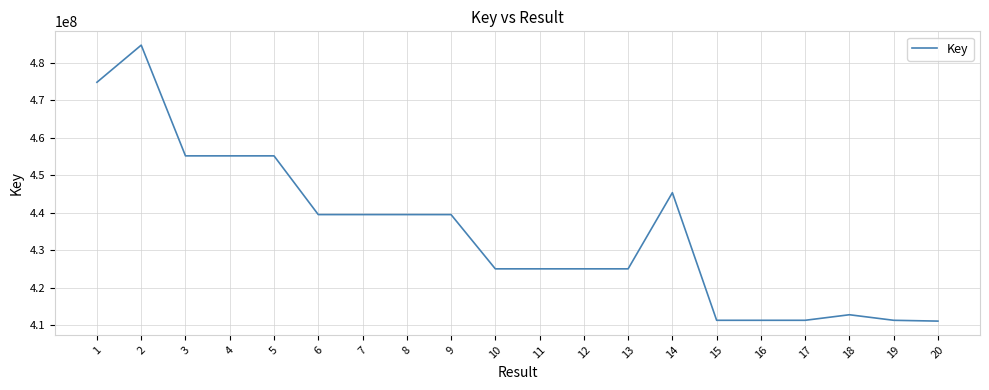

The value at 6 is 439501505. True or false?

True